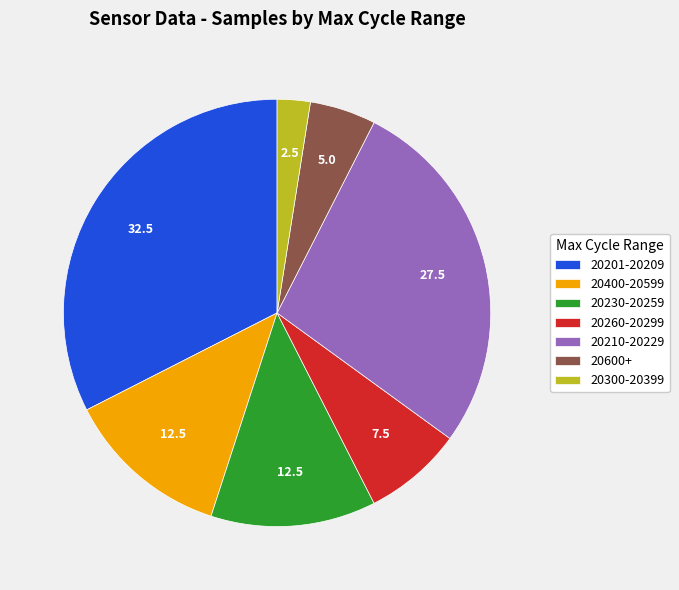

Approximately how many times larger is the value at 20300-20399 compared to 20600+?

0.5